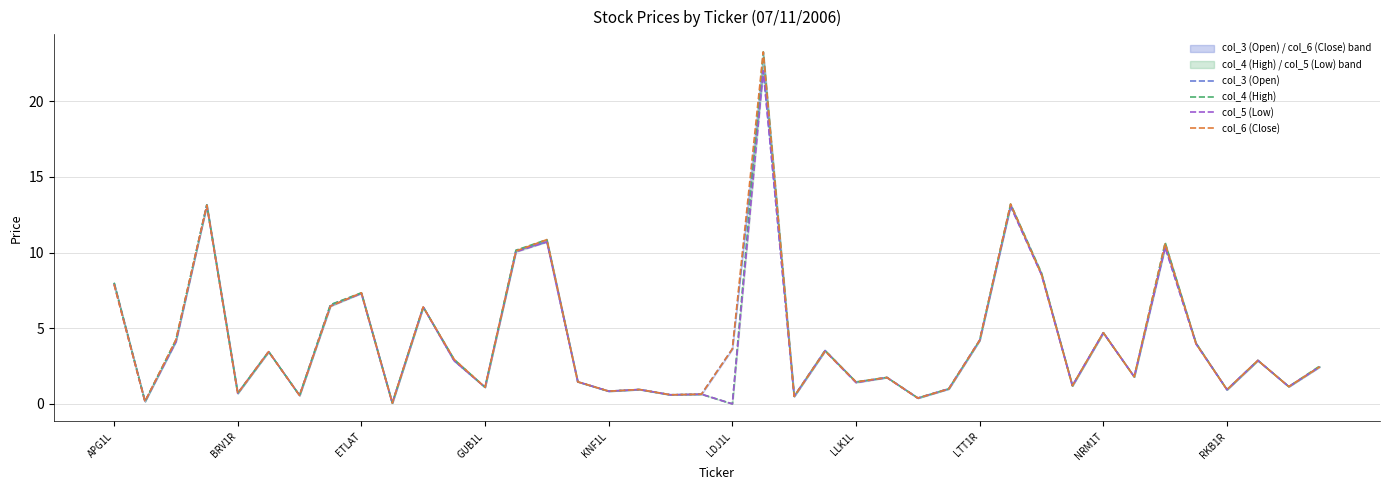

True or false: col_5 (Low) has a value of 0.3 at BRV1R.

False